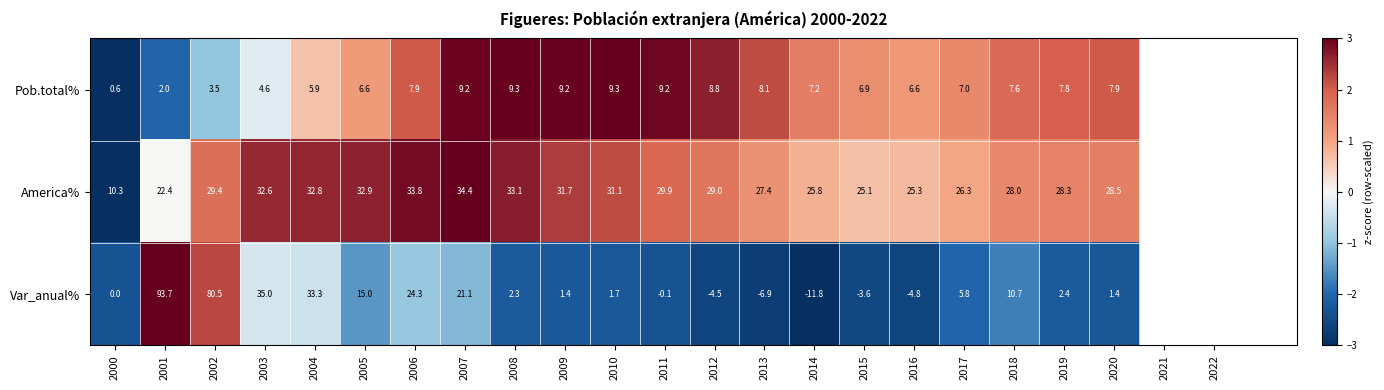

How many data points in Var_anual% are less than 2?

10